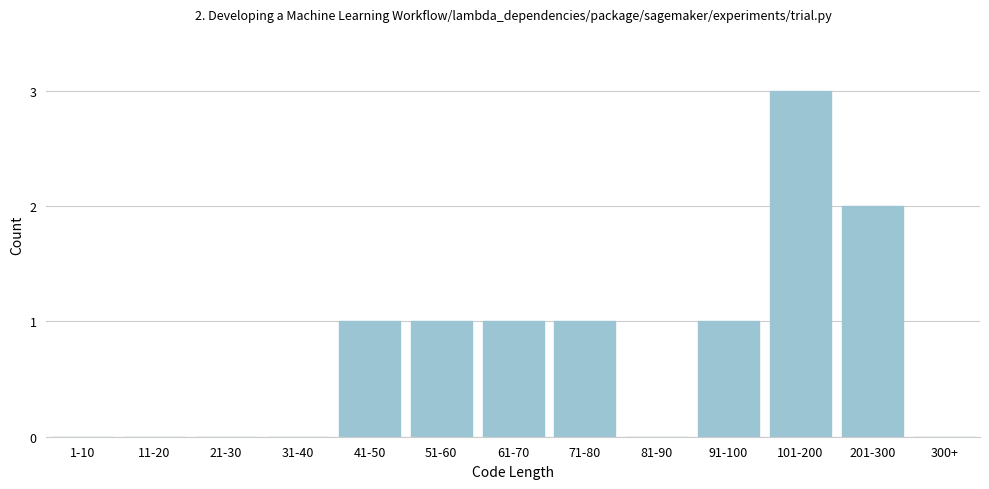

Reading left to right, extract all data points from this chart.

1-10=0	11-20=0	21-30=0	31-40=0	41-50=1	51-60=1	61-70=1	71-80=1	81-90=0	91-100=1	101-200=3	201-300=2	300+=0